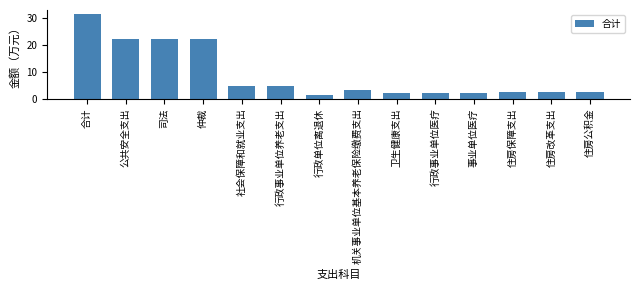

Reading left to right, what are all the values shown in this chart?

31.5	22.1	22.1	22.1	4.7	4.7	1.4	3.3	2.2	2.2	2.2	2.5	2.5	2.5